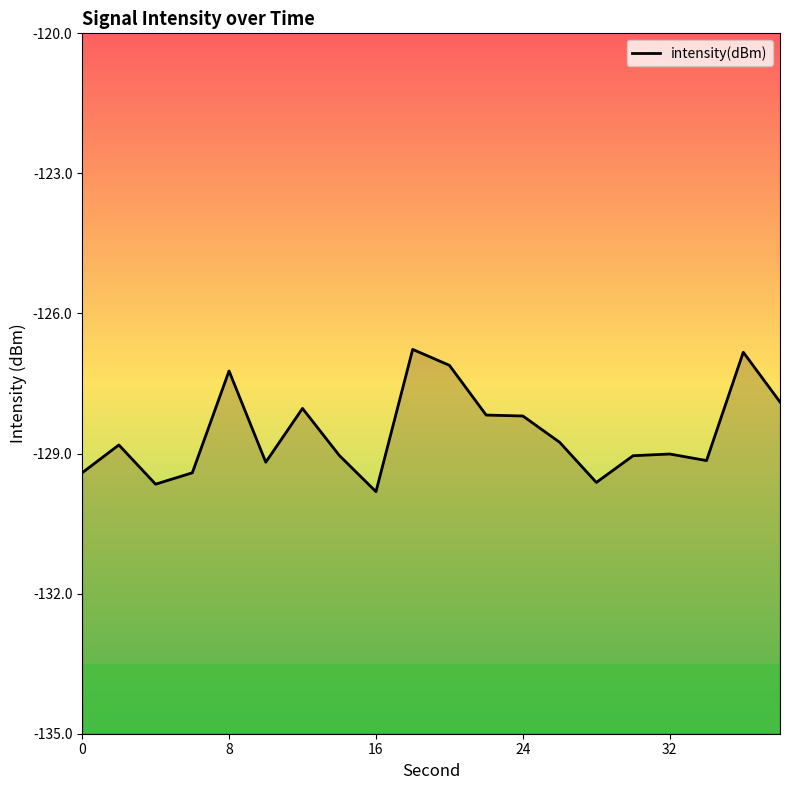

Does the chart have visible grid lines?

No